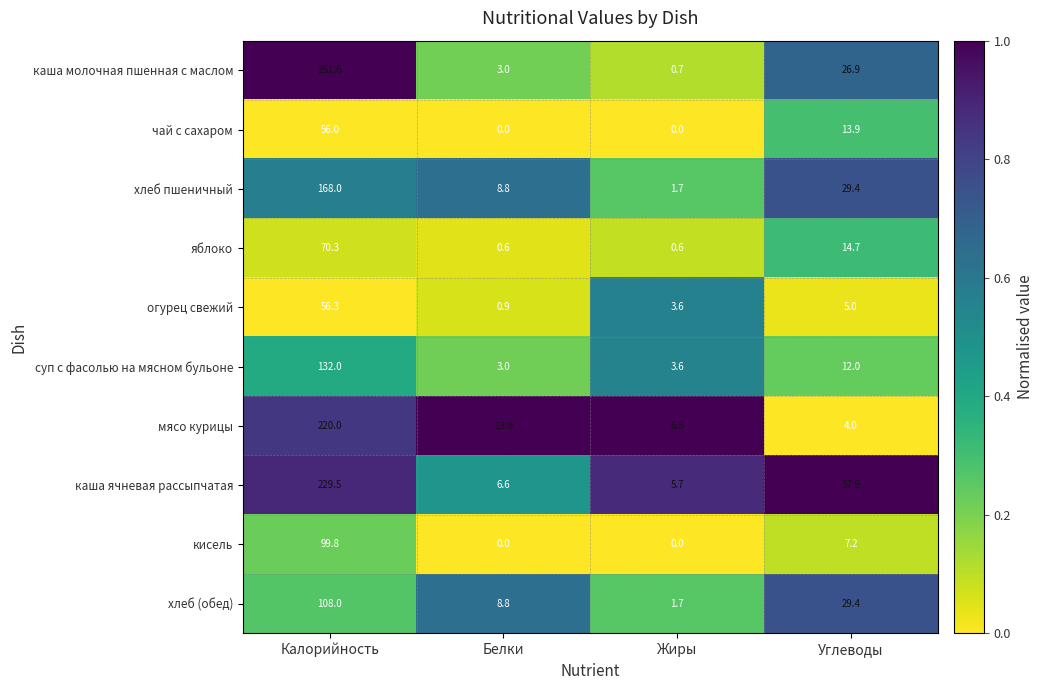

How many series are shown in this chart?

10